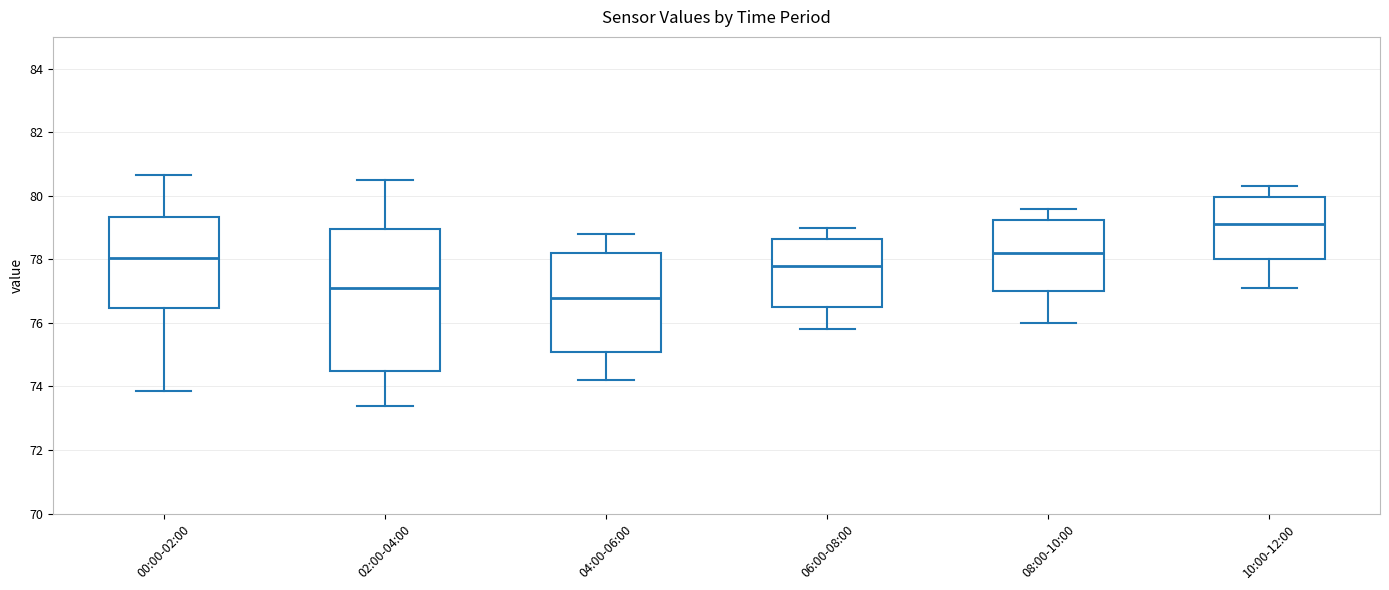

Which box is the tallest, from its lower edge to its upper edge?

02:00-04:00